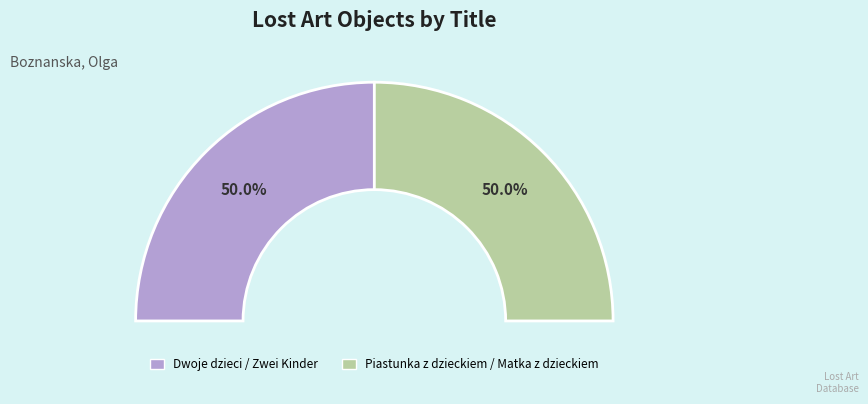

What is the smallest slice in the pie chart?

Dwoje dzieci / Zwei Kinder